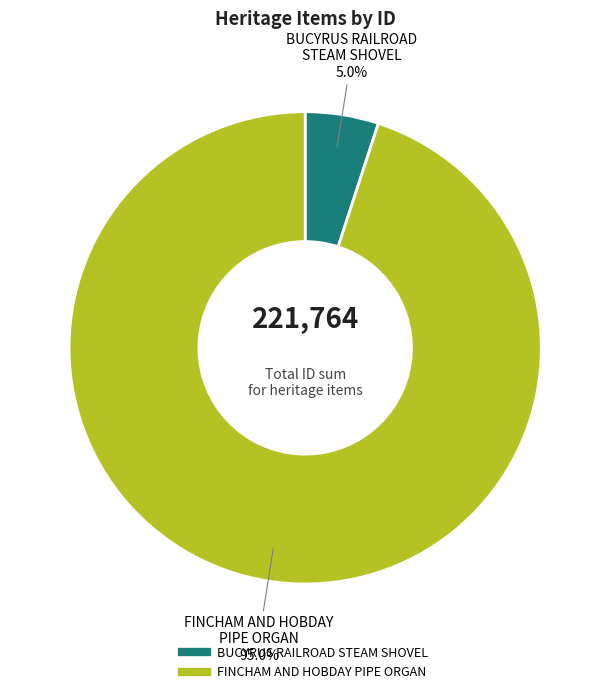

To the nearest percent, what is the difference between the largest and smallest slice percentages?

90%